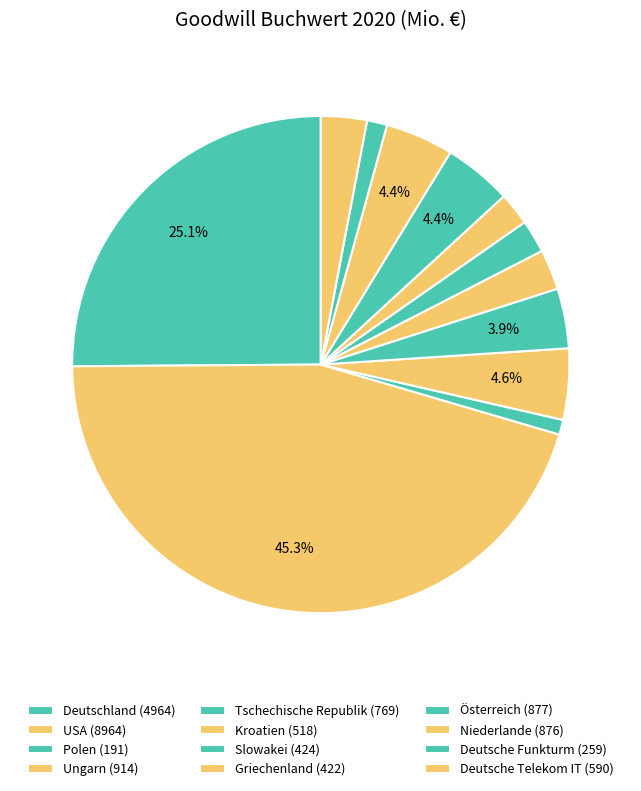

How many segments does this pie chart have?

12